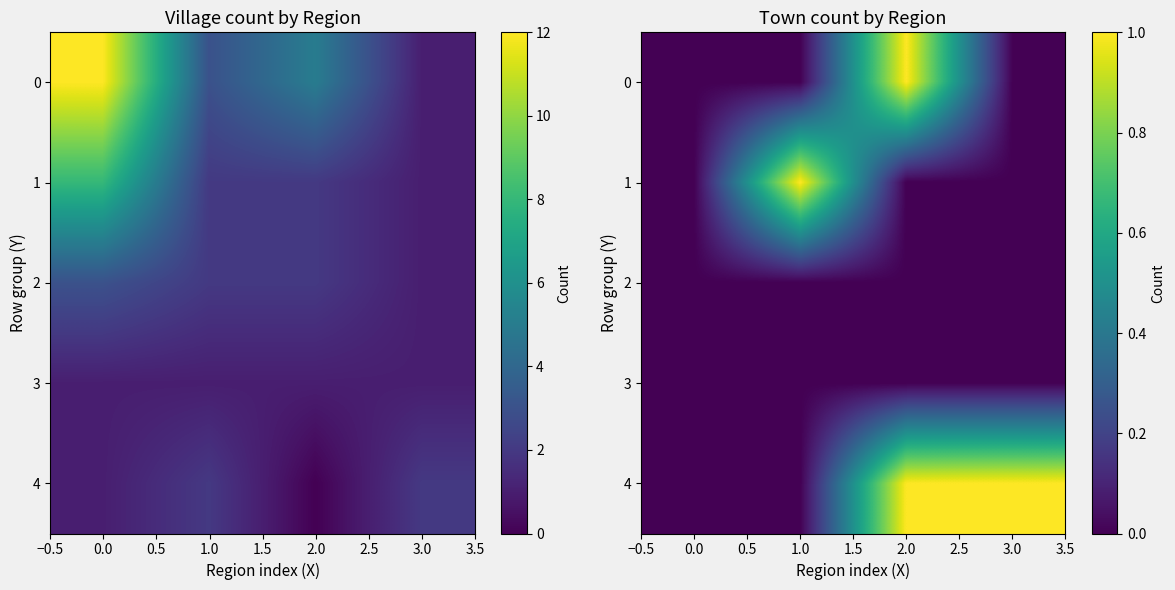

What is the highest value of the 0 series?

1